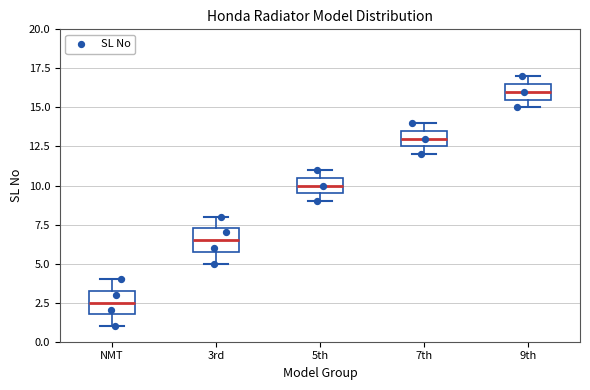

Reading left to right, read every box against the y-axis: the position of its median line, the range the box covers, and the ends of its whiskers. The values are not printed on the chart, so give them approximately, as read against the axis.

NMT: median 2.5, box 2.0 to 3.5, whiskers 1.0 to 4.0
3rd: median 6.5, box 6.0 to 7.5, whiskers 5.0 to 8.0
5th: median 10.0, box 9.5 to 10.5, whiskers 9.0 to 11.0
7th: median 13.0, box 12.5 to 13.5, whiskers 12.0 to 14.0
9th: median 16.0, box 15.5 to 16.5, whiskers 15.0 to 17.0